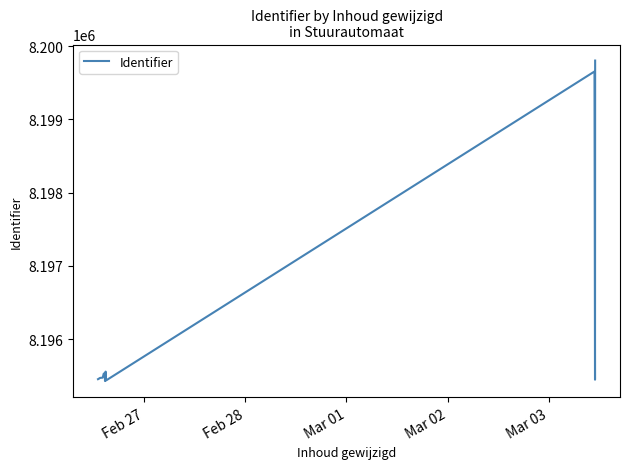

What position from the right is Mar 01?

16